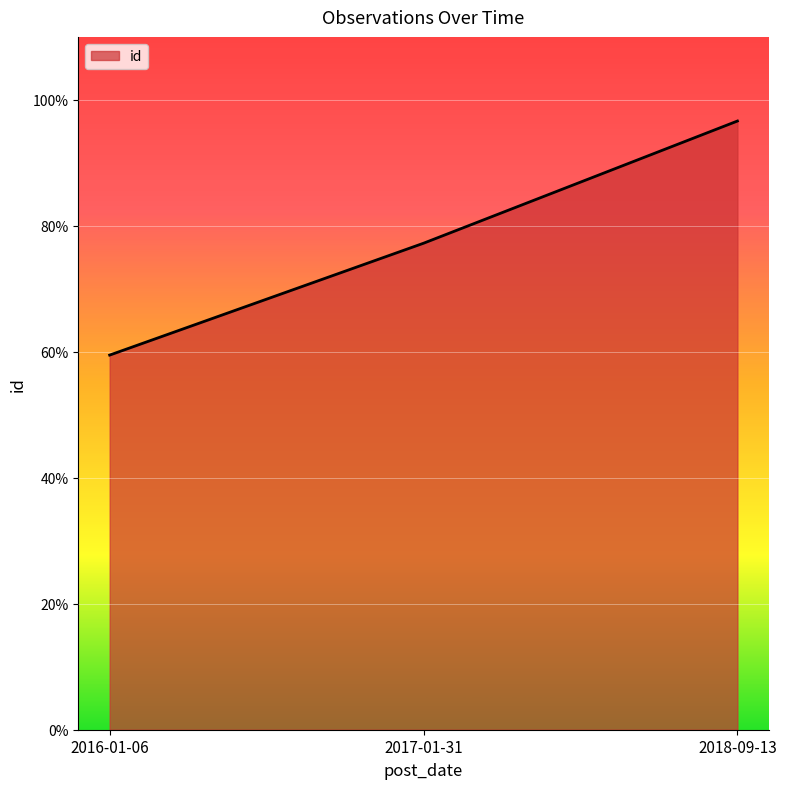

What is the maximum value shown in the chart?

96.6